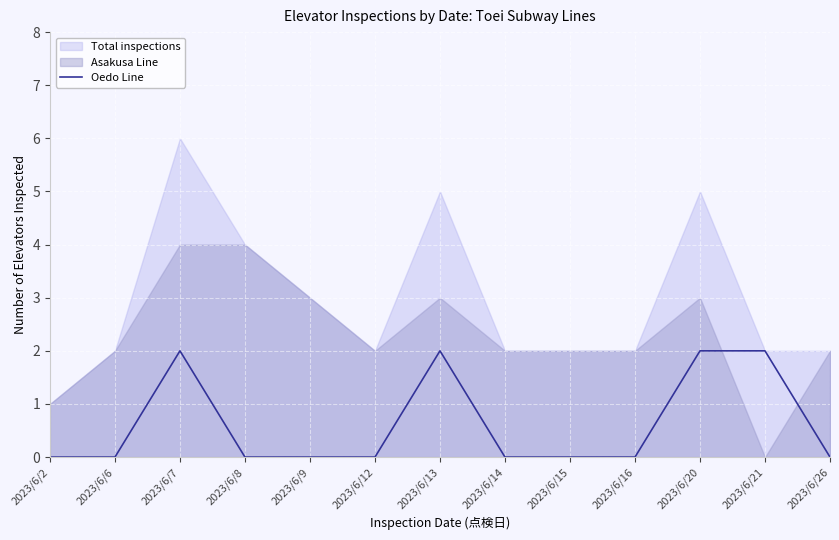

How many points are higher than both their immediate neighbors (excluding endpoints)?

2